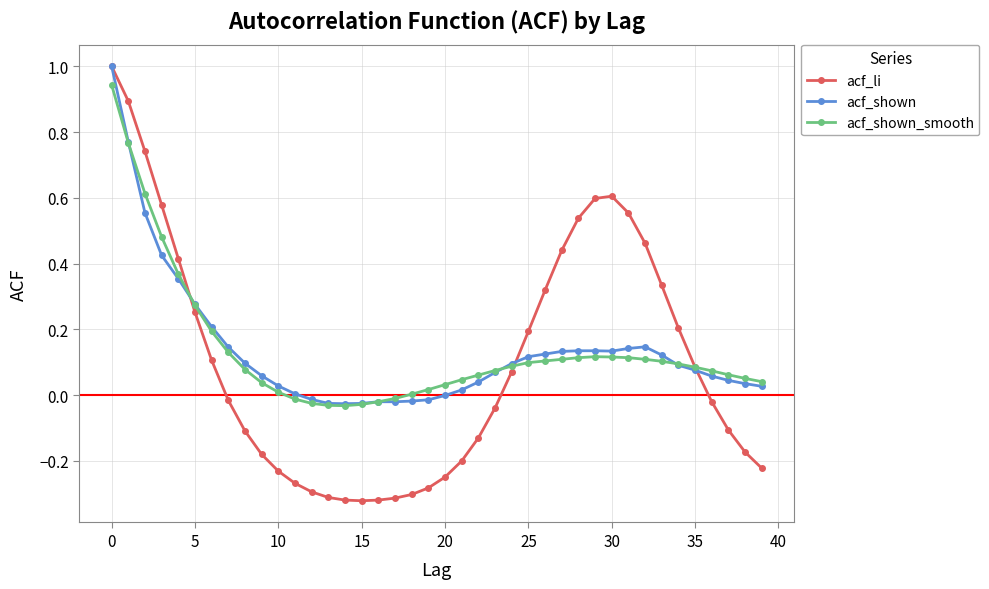

What is the maximum value shown in the chart?

1.0